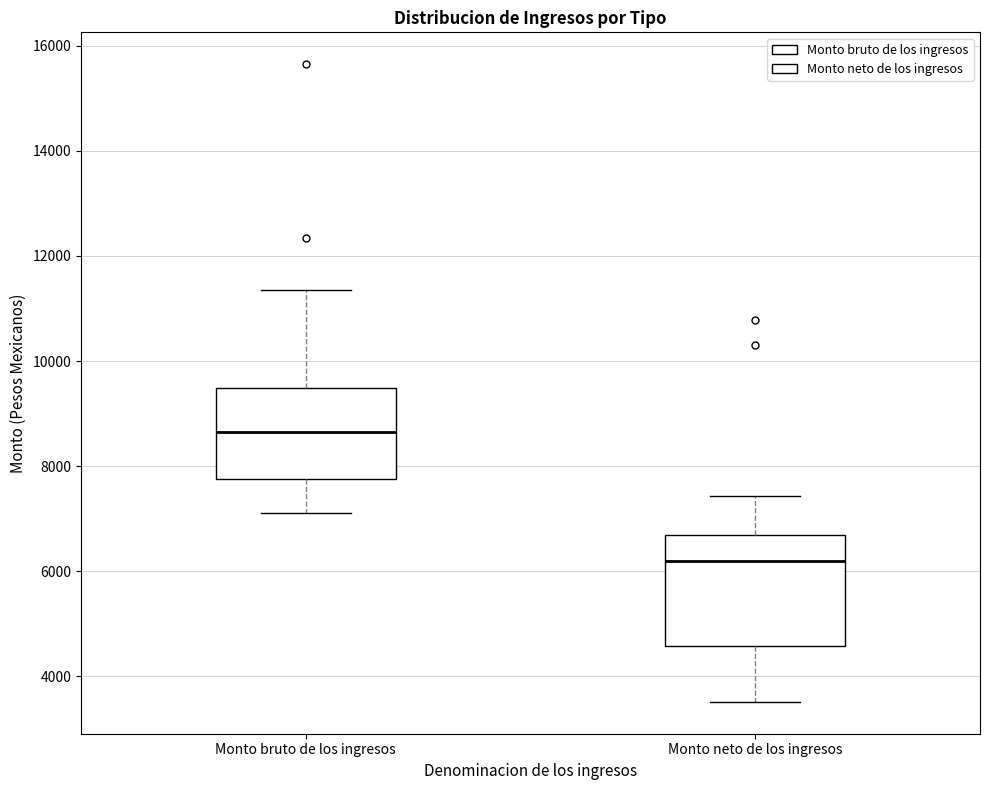

Which box's median line is the highest?

Monto bruto de los ingresos